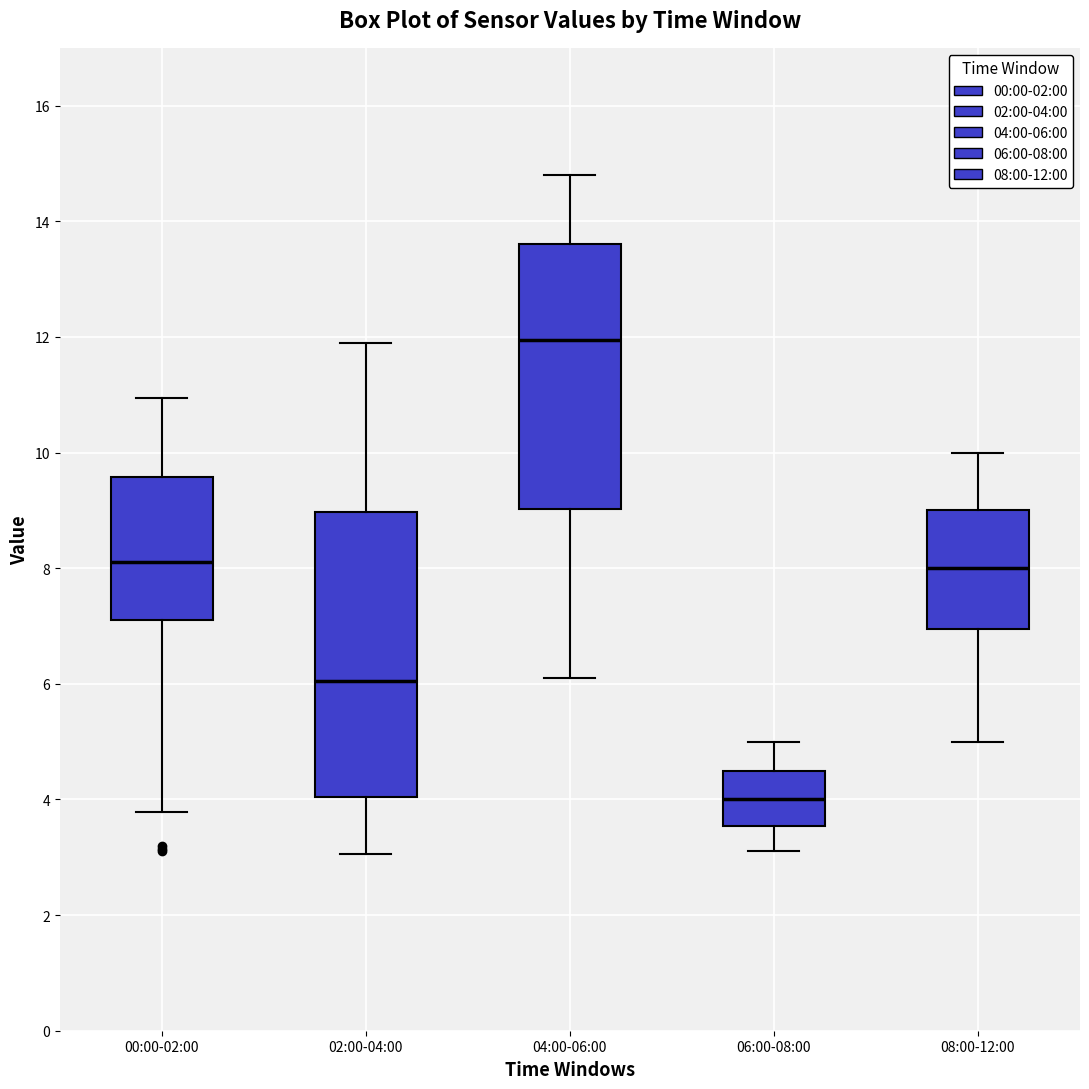

Reading left to right, read every box against the y-axis: the position of its median line, the range the box covers, and the ends of its whiskers. The values are not printed on the chart, so give them approximately, as read against the axis.

00:00-02:00: median 8.2, box 7.2 to 9.6, whiskers 3.8 to 11.0
02:00-04:00: median 6.0, box 4.0 to 9.0, whiskers 3.0 to 12.0
04:00-06:00: median 12.0, box 9.0 to 13.6, whiskers 6.2 to 14.8
06:00-08:00: median 4.0, box 3.6 to 4.6, whiskers 3.2 to 5.0
08:00-12:00: median 8.0, box 7.0 to 9.0, whiskers 5.0 to 10.0